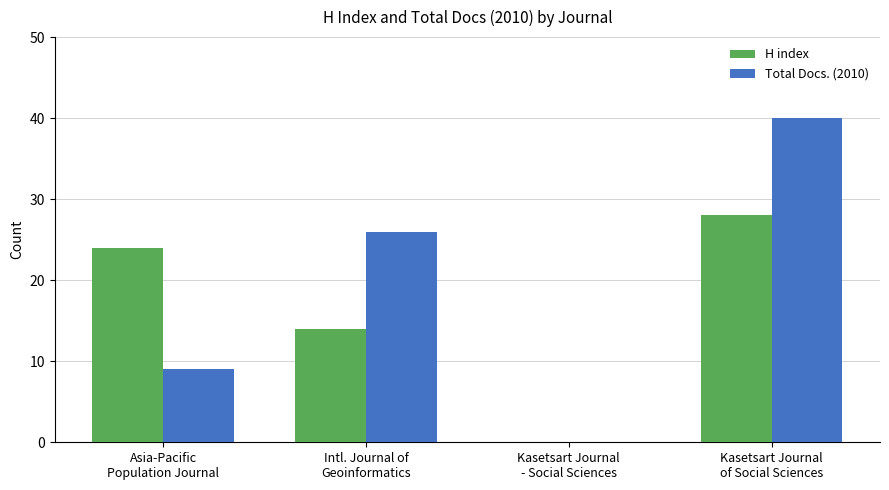

What is the highest value of the H index series?

28